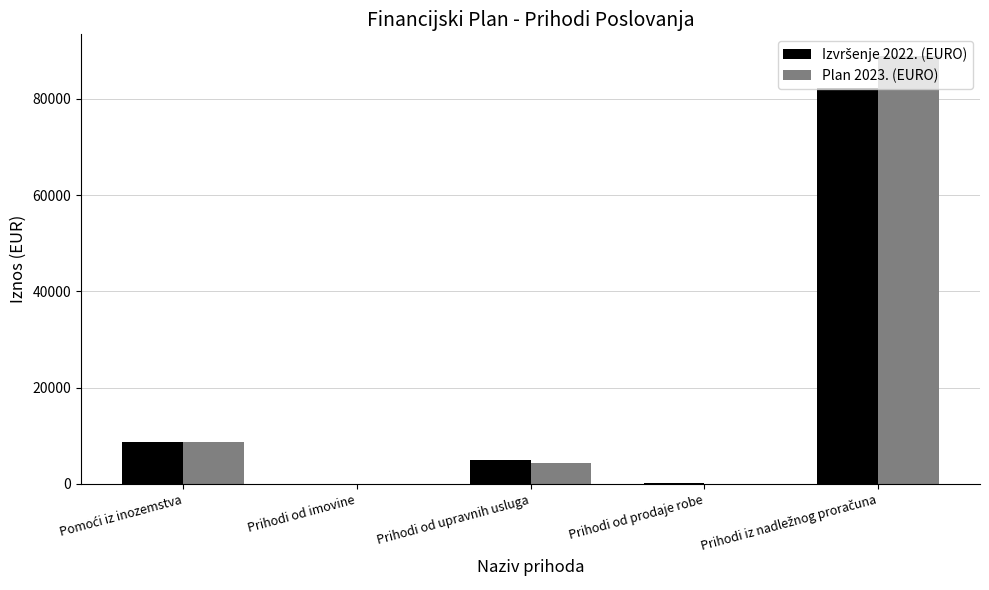

What is the greatest value displayed?

88936.0